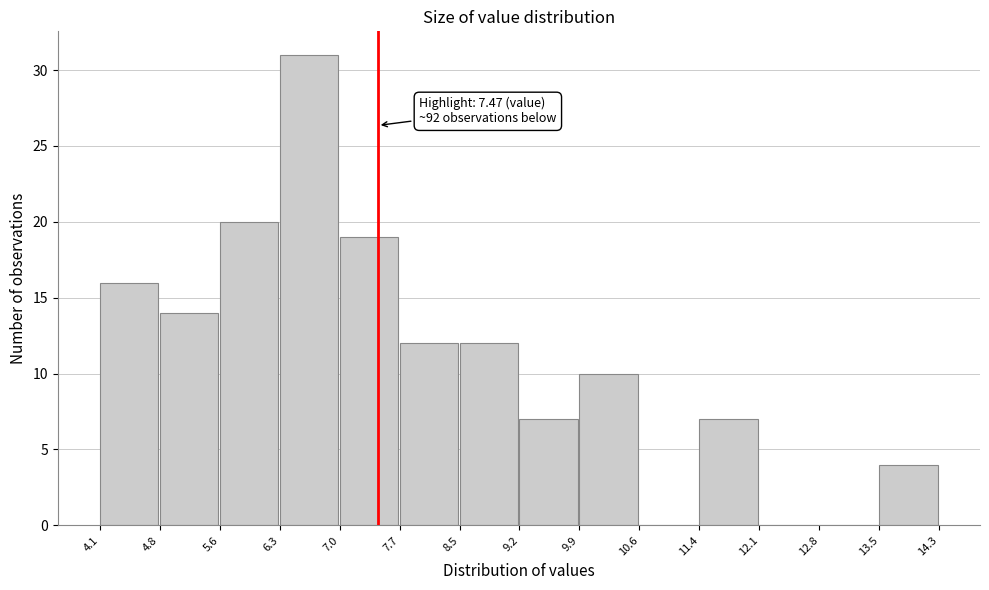

Which range on the x-axis has the tallest bar?

6.3 to 7.0